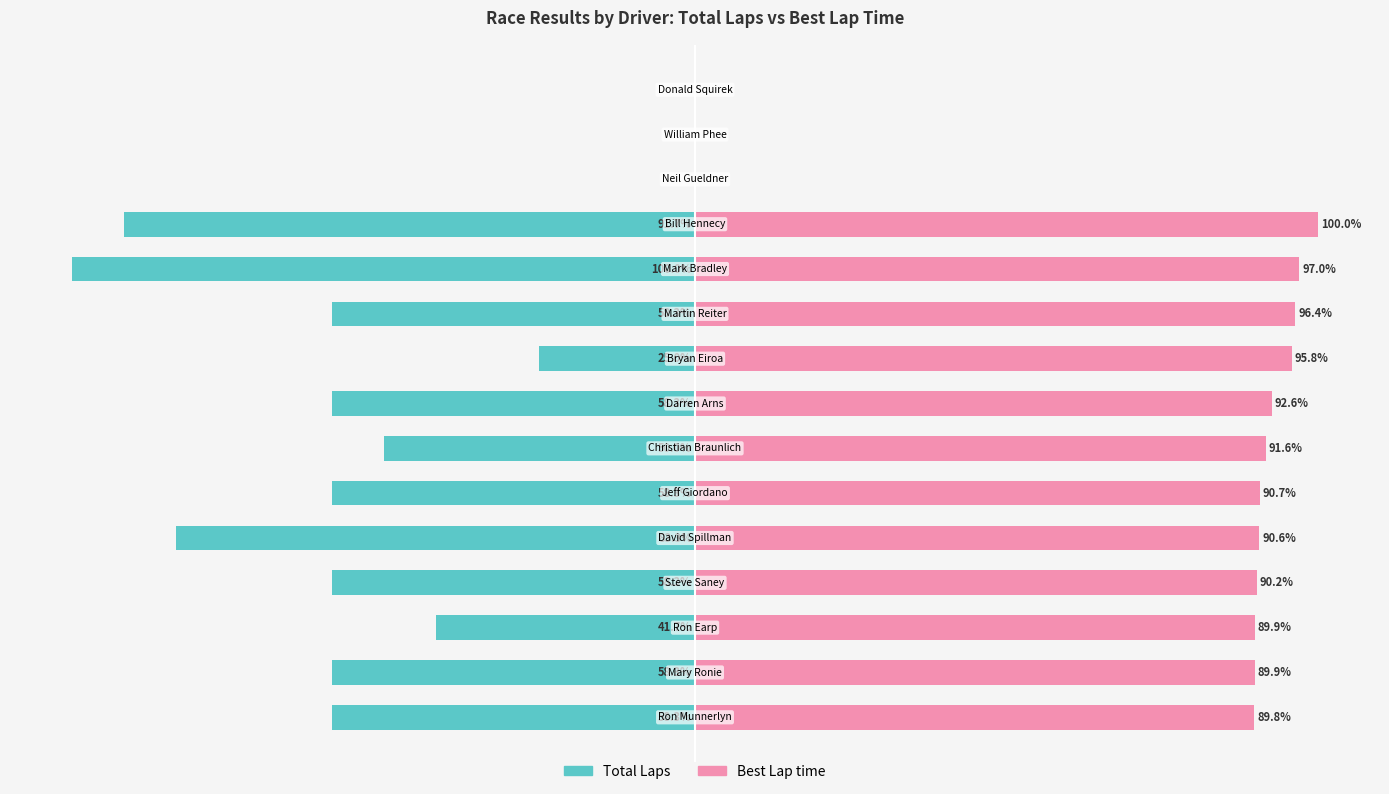

Which series has the largest range (max minus min)?

Total Laps